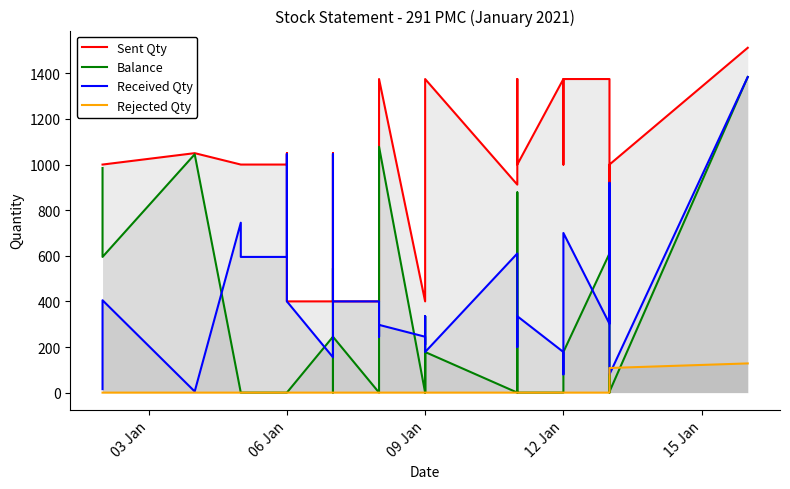

What are all the series names shown in the legend?

Sent Qty, Balance, Received Qty, Rejected Qty